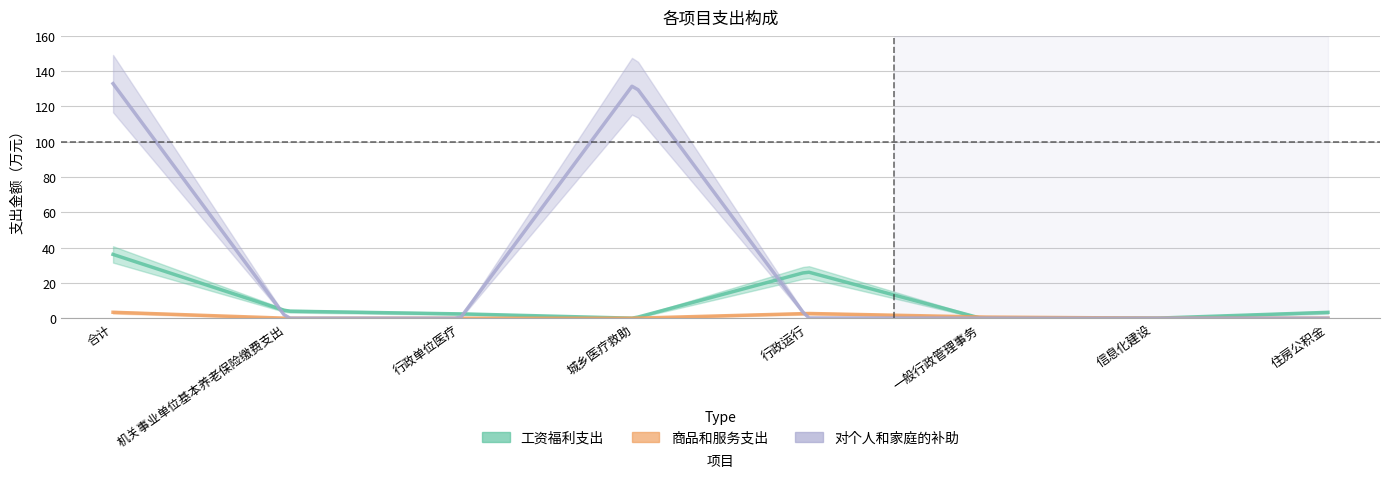

How many values in 对个人和家庭的补助 are above zero?

3